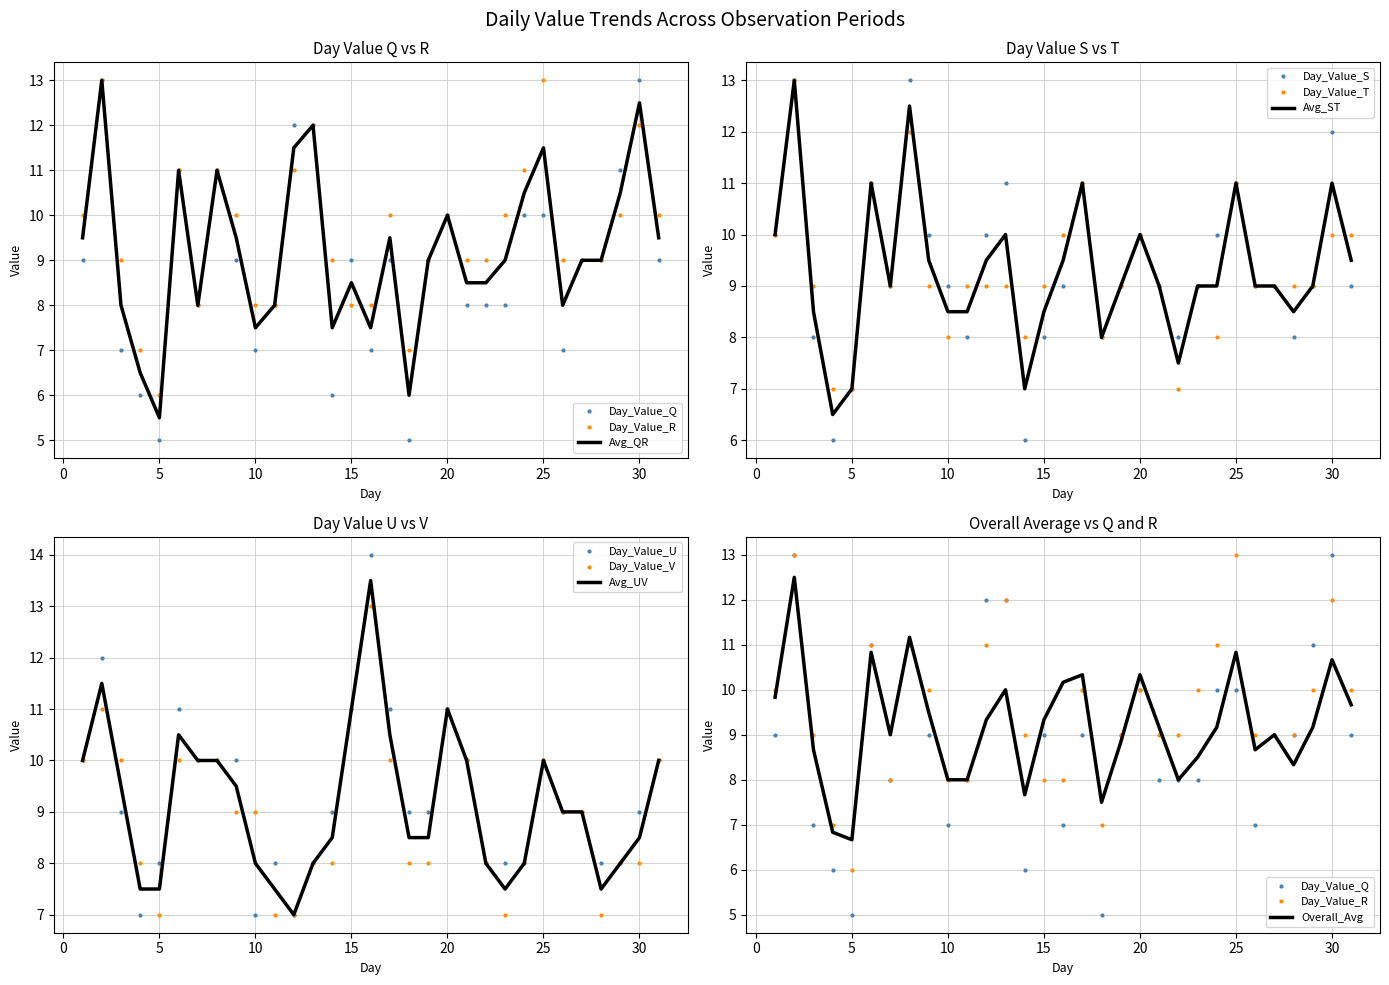

Where is the first local maximum for Day_Value_V?

2